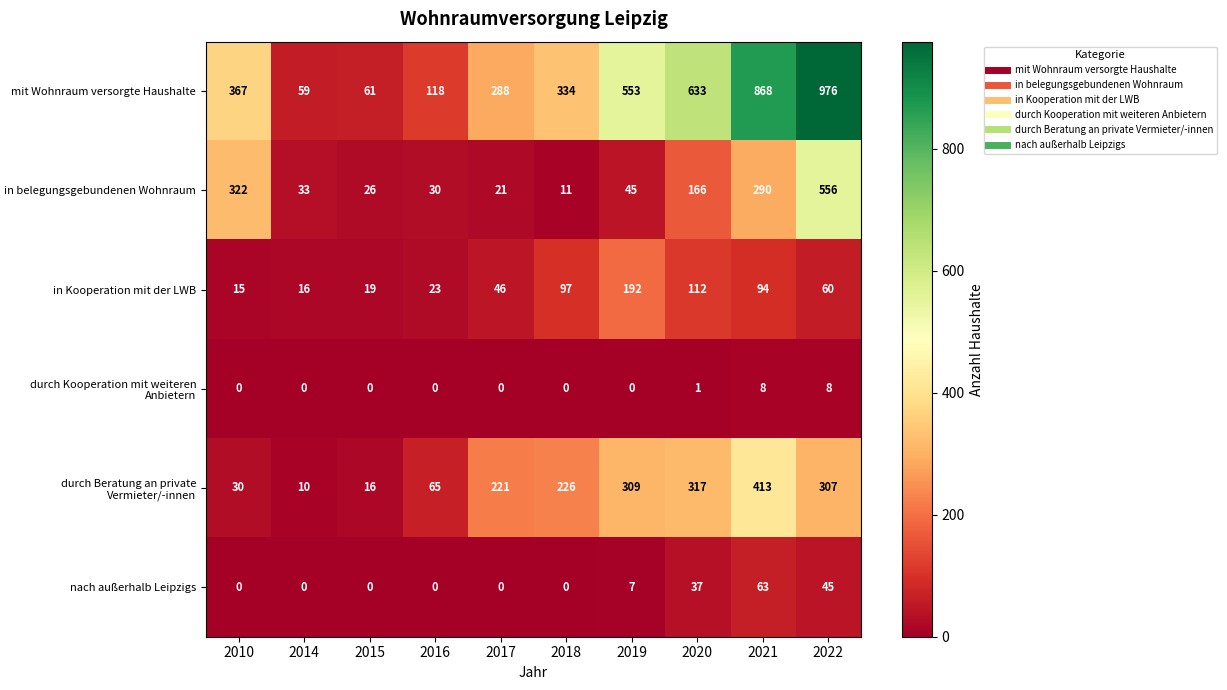

Where is nach außerhalb Leipzigs nearest to the value 31?

2020